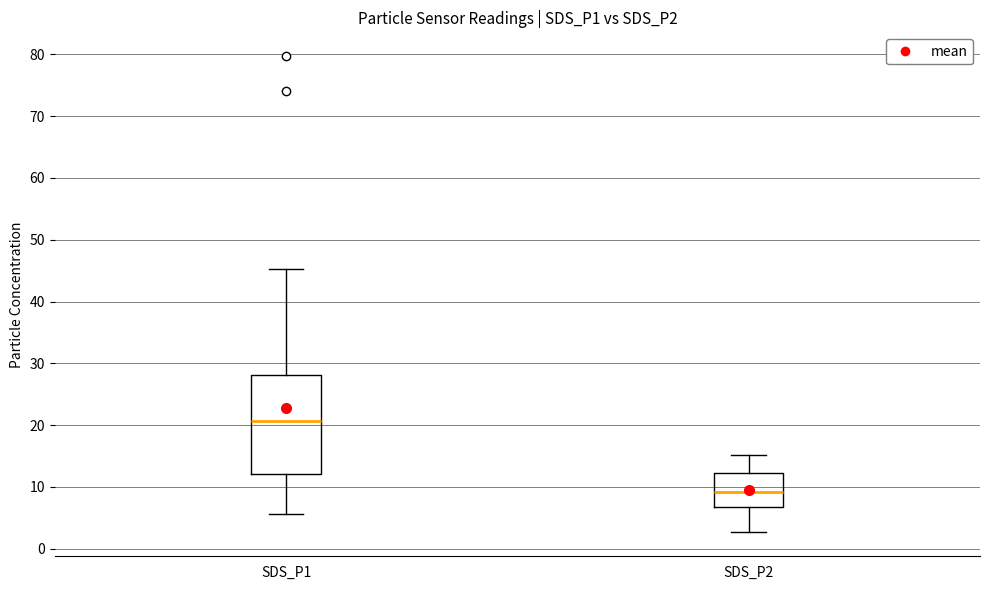

Which box is the tallest, from its lower edge to its upper edge?

SDS_P1